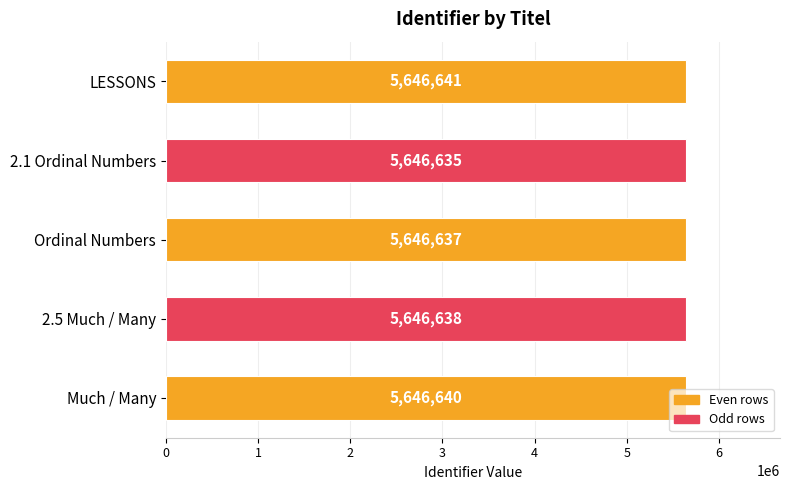

What is the change in value from 2.1 Ordinal Numbers to Ordinal Numbers?

+2